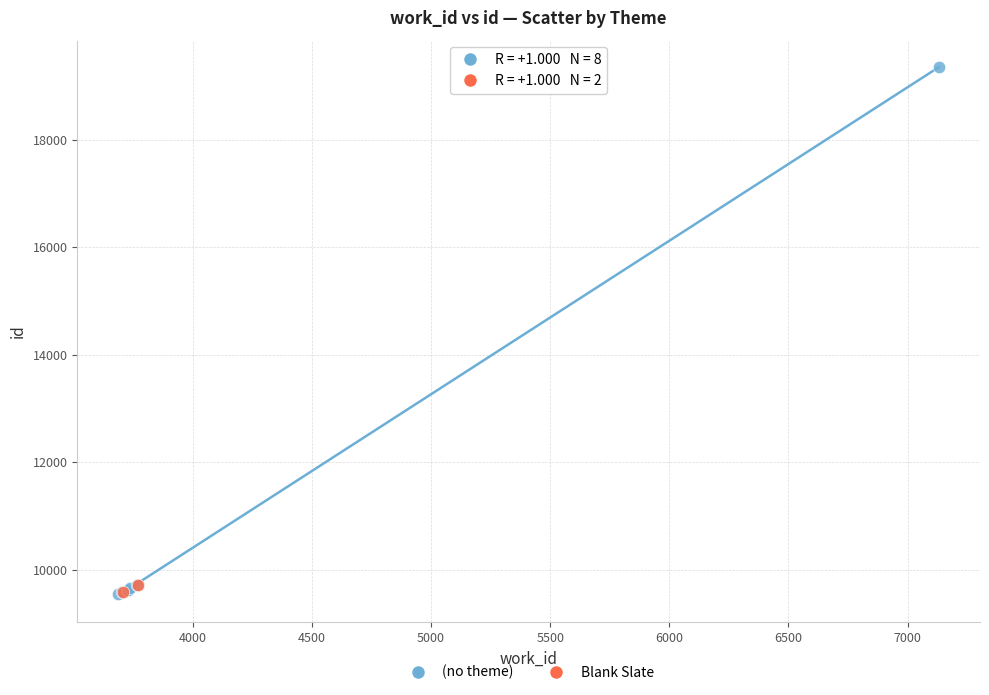

Which series contains the highest Y value?

(no theme)